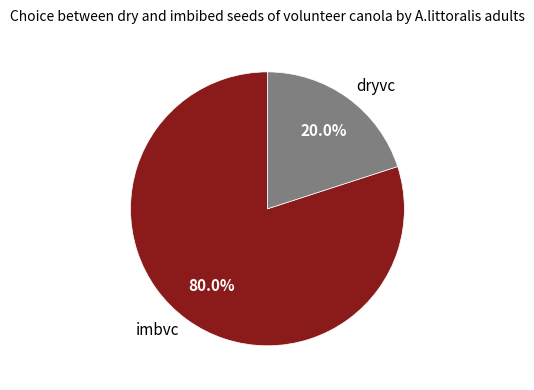

Is there any slice that represents more than half of the pie?

Yes